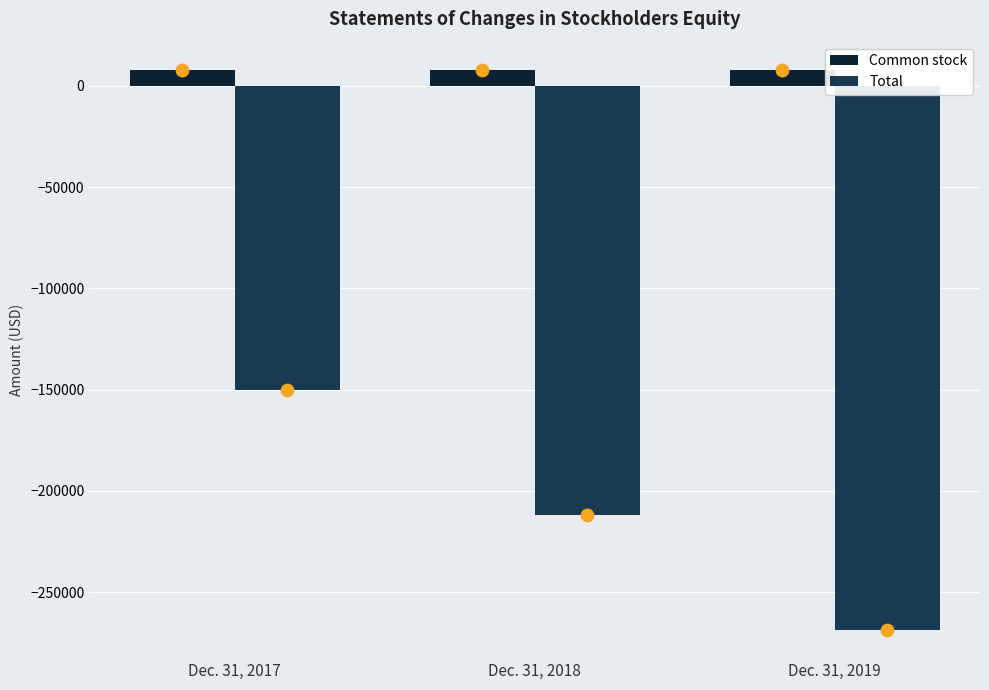

At which category is the sum across all series the highest?

Dec. 31, 2017